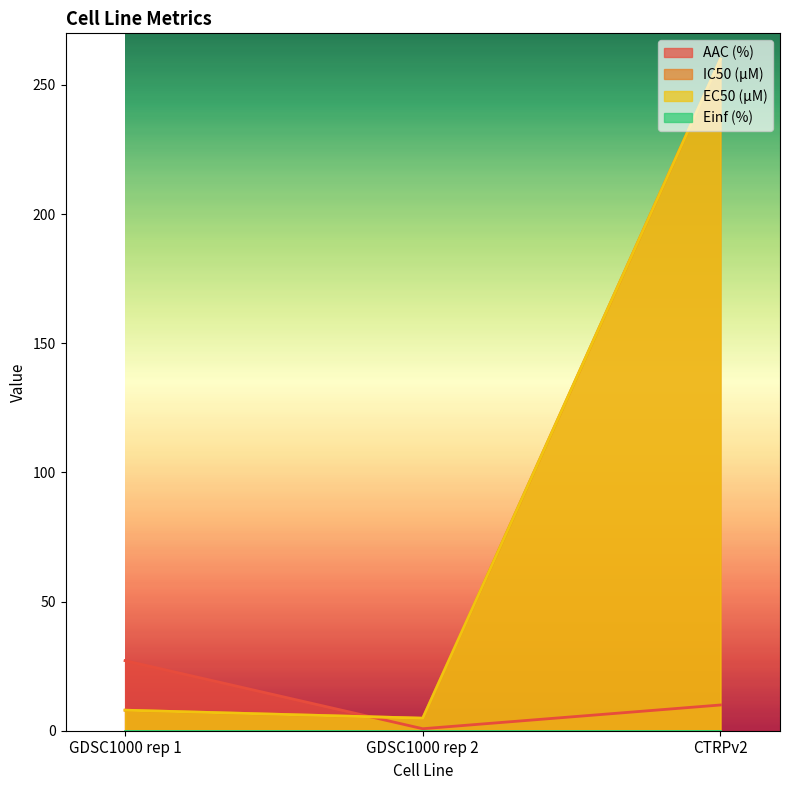

Which category has the highest value across all series?

CTRPv2